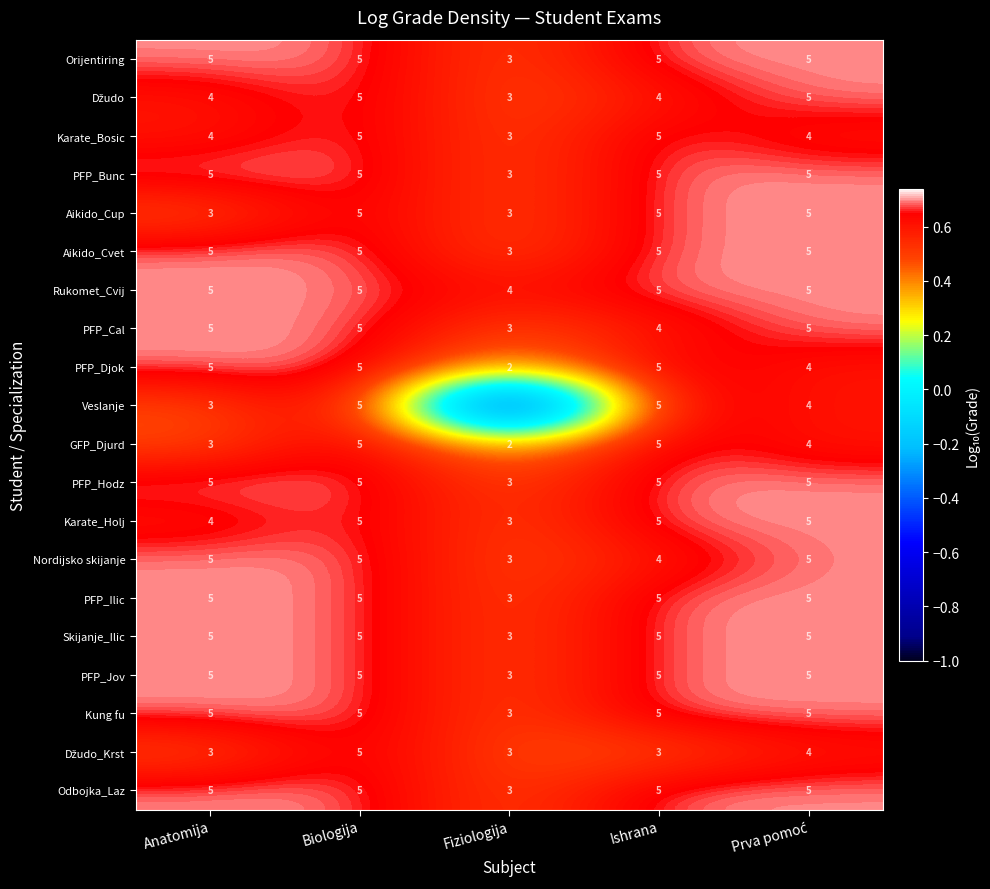

What is the sum of the Veslanje values at Biologija and Anatomija?

8